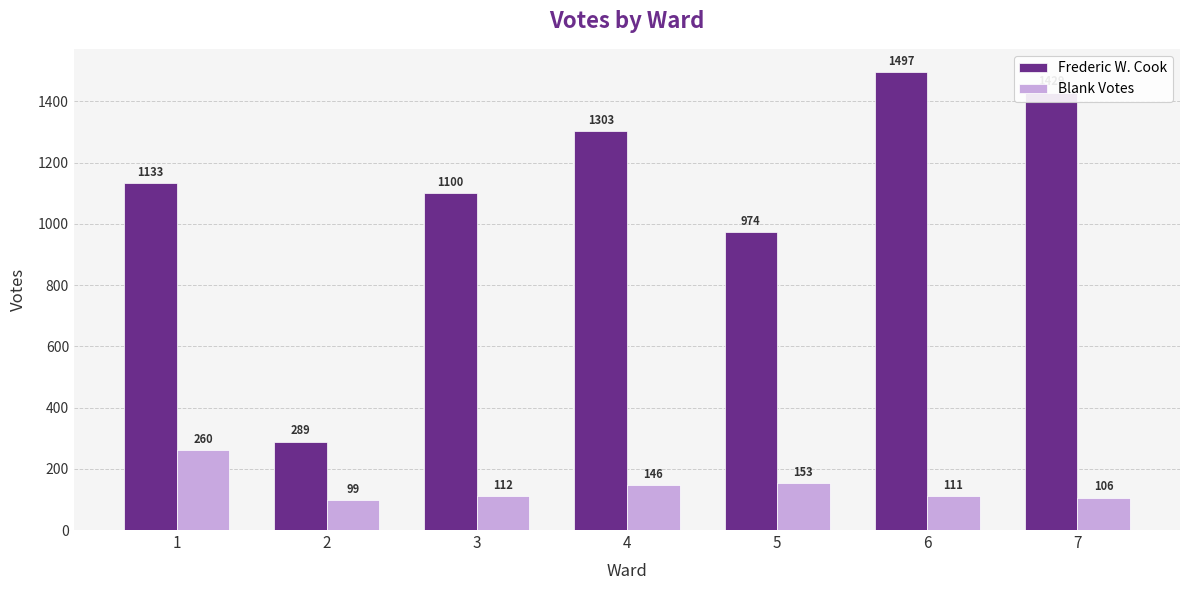

Which category has the lowest value across all series?

2